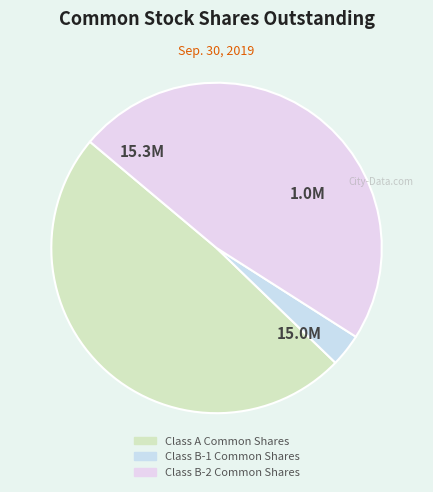

Which has a higher value, Class B-2 Common Shares or Class A Common Shares?

Class A Common Shares